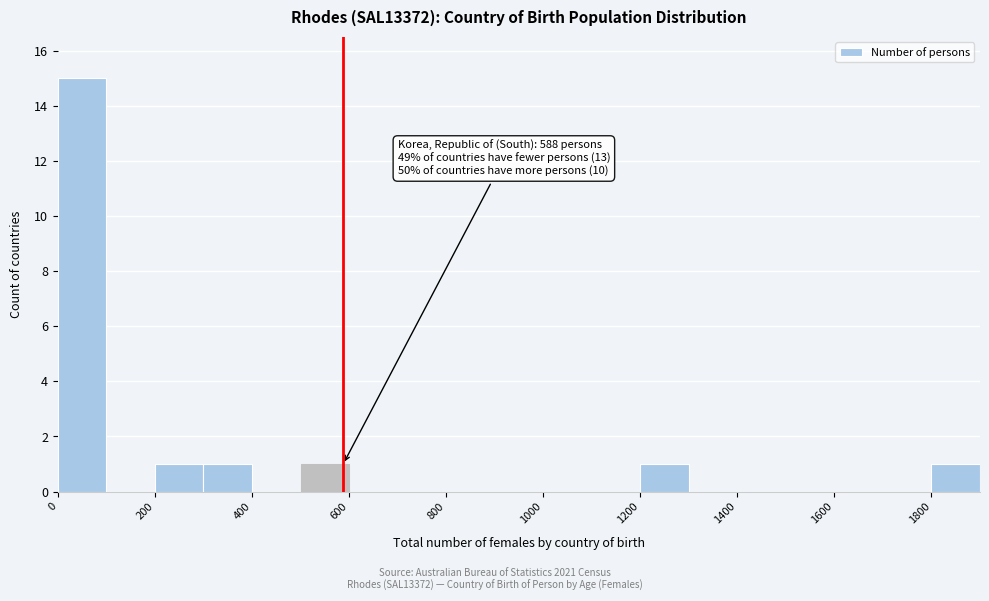

Which range on the x-axis has the tallest bar?

0 to 100